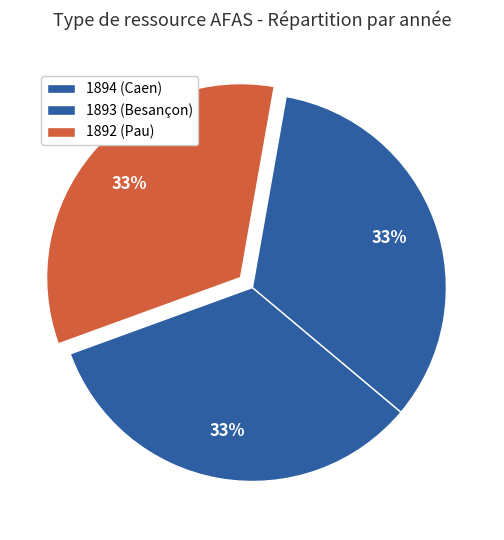

Is there a majority slice in this chart?

No